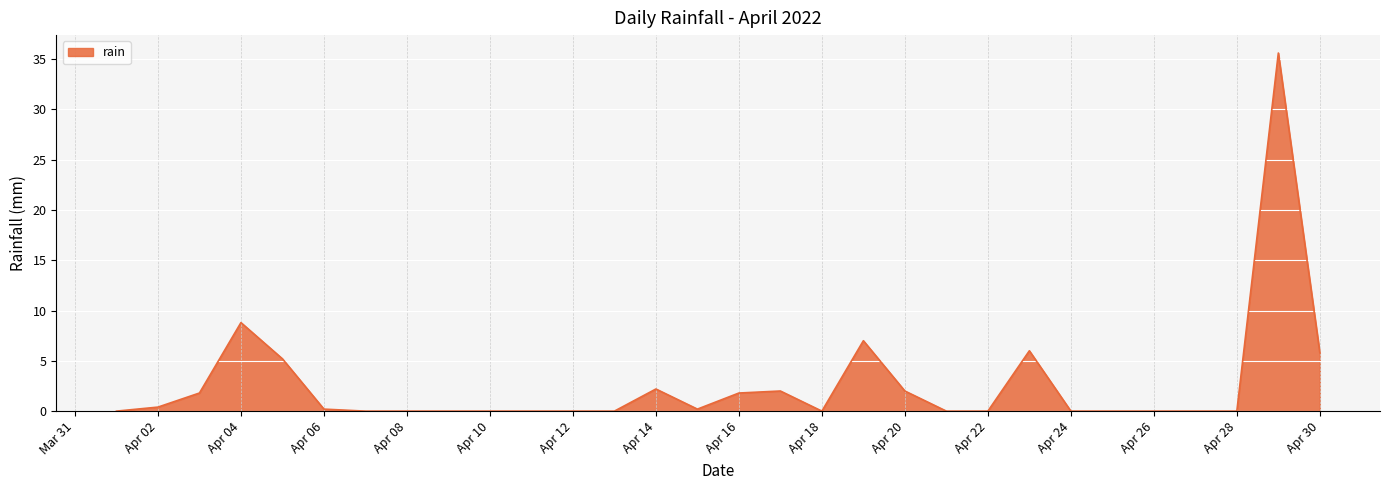

What is the greatest value displayed?

35.6